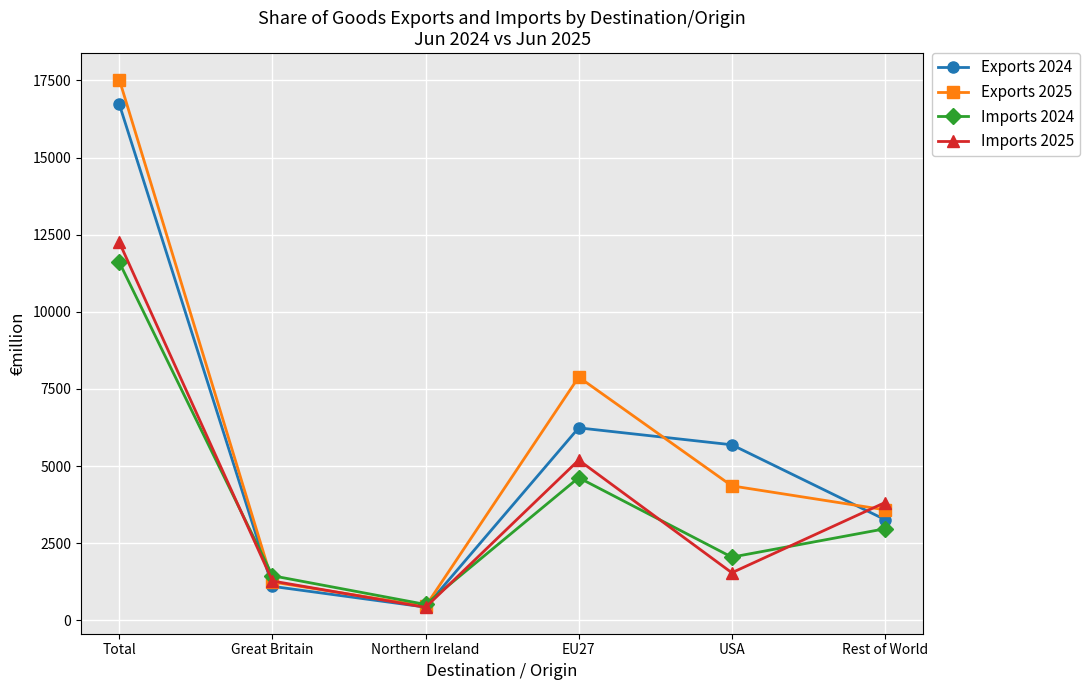

Is it true that Imports 2025 equals 422 at Northern Ireland?

True